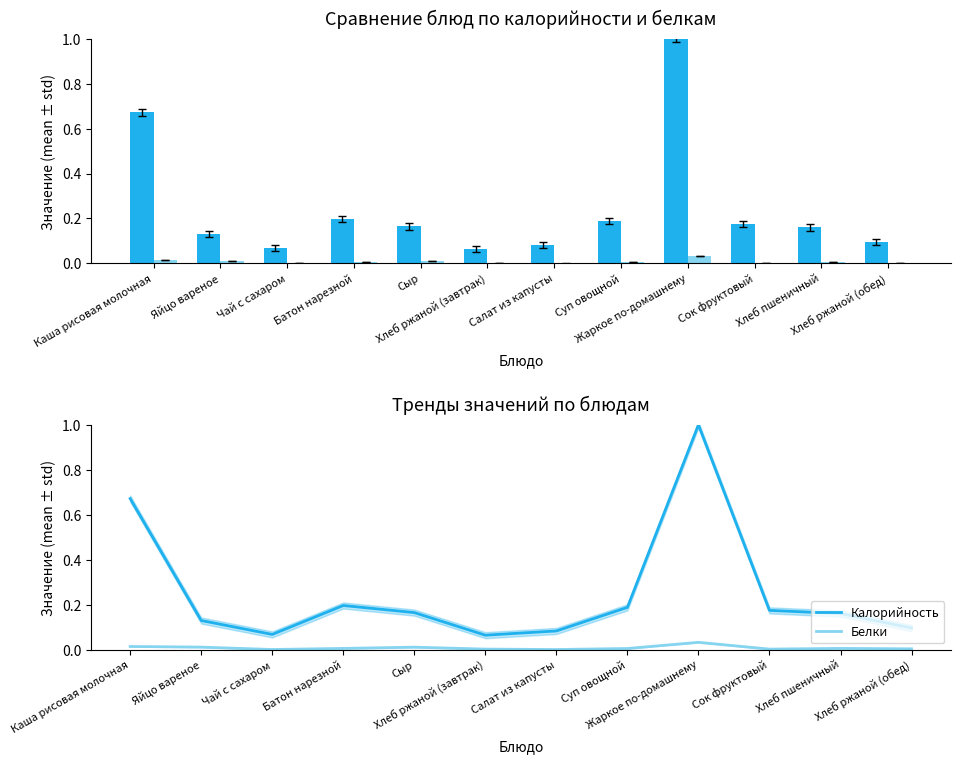

Which category has the highest value in the Белки series?

Жаркое по-домашнему